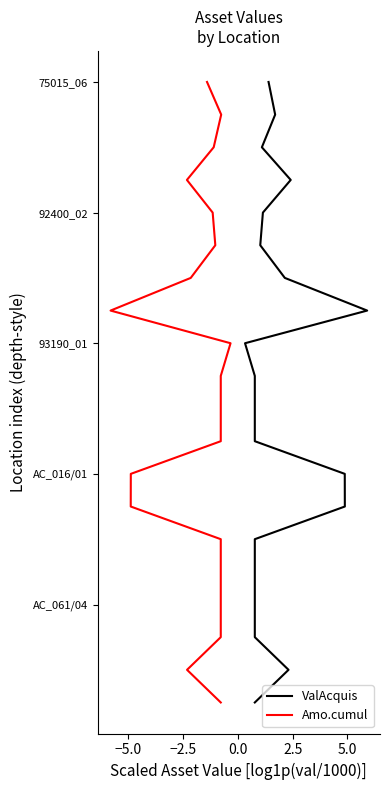

What is the approximate value of Amo.cumul at 2.5?

-4